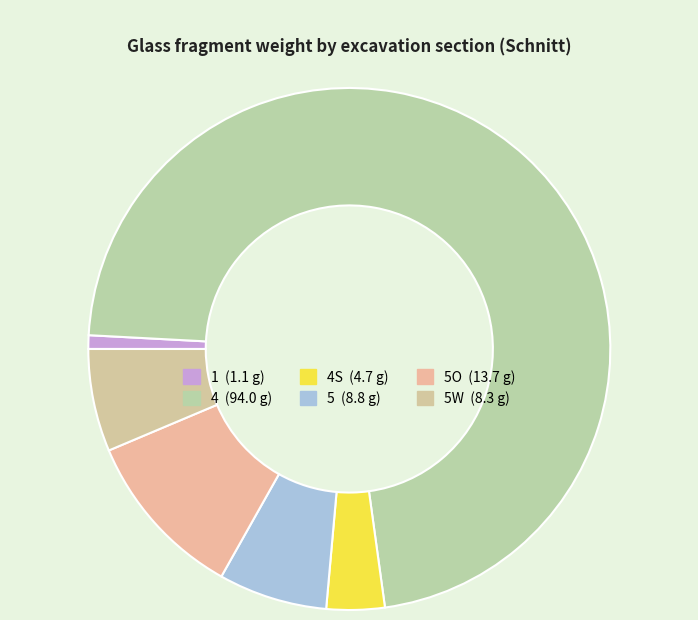

How many slices are in this pie chart?

6